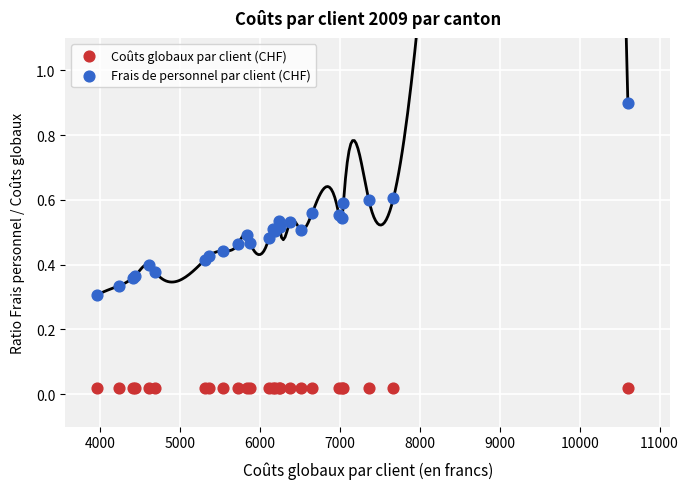

Which series contains the highest Y value?

Frais de personnel par client (CHF)